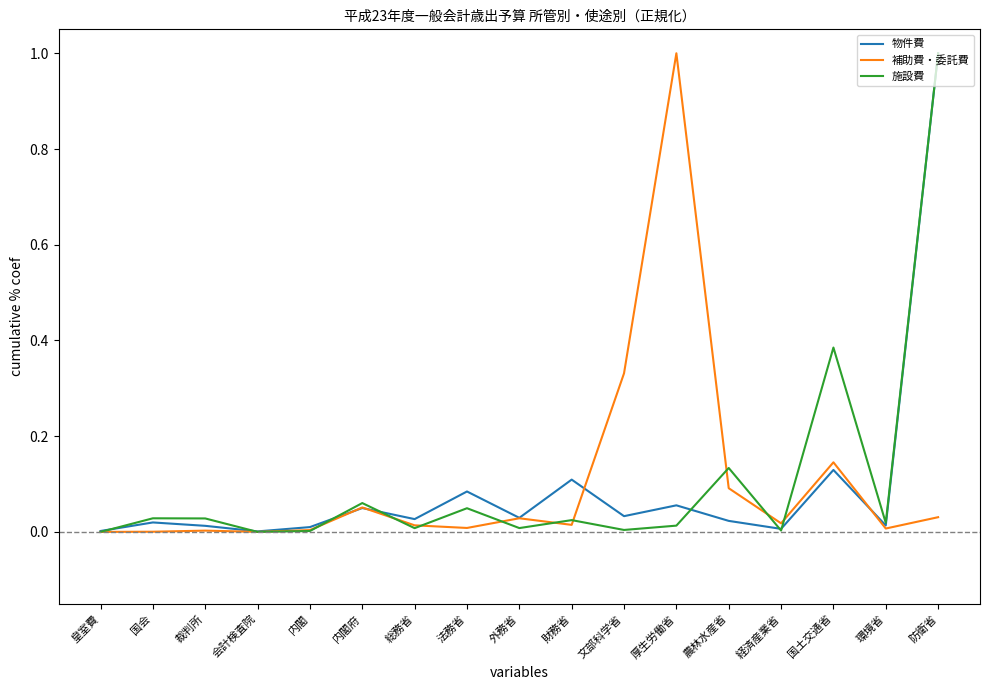

The value of 補助費・委託費 at 文部科学省 is 0.5. True or false?

False